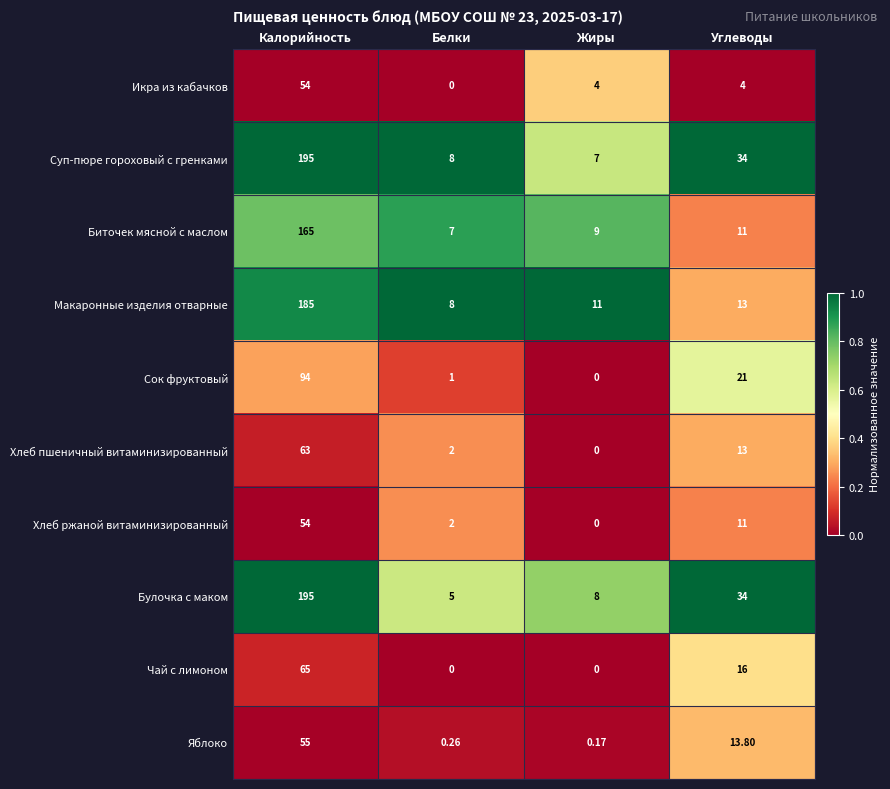

Rank the categories by Яблоко value from highest to lowest.

Калорийность, Углеводы, Белки, Жиры